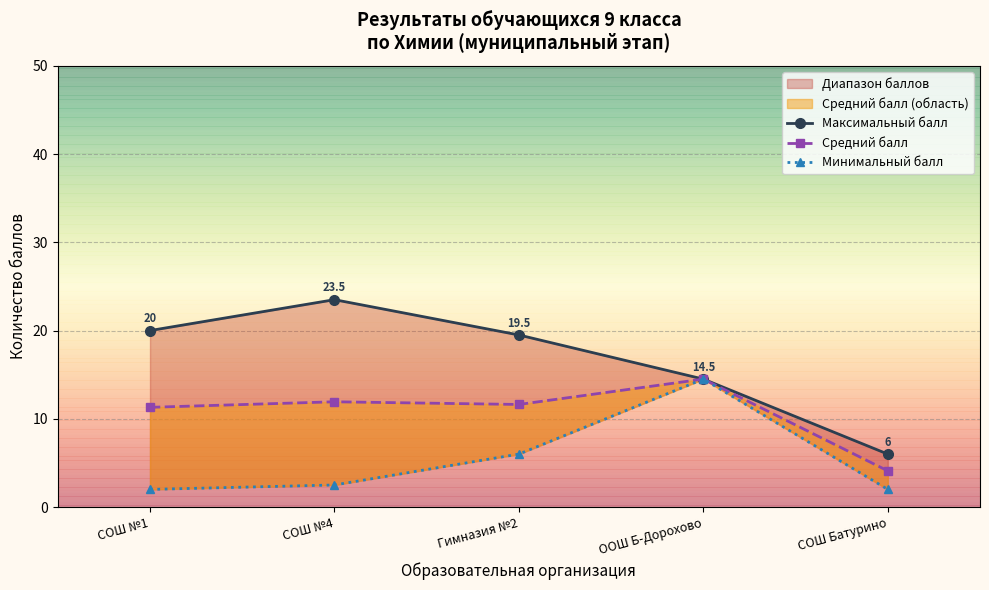

Count the number of categories in the chart.

5